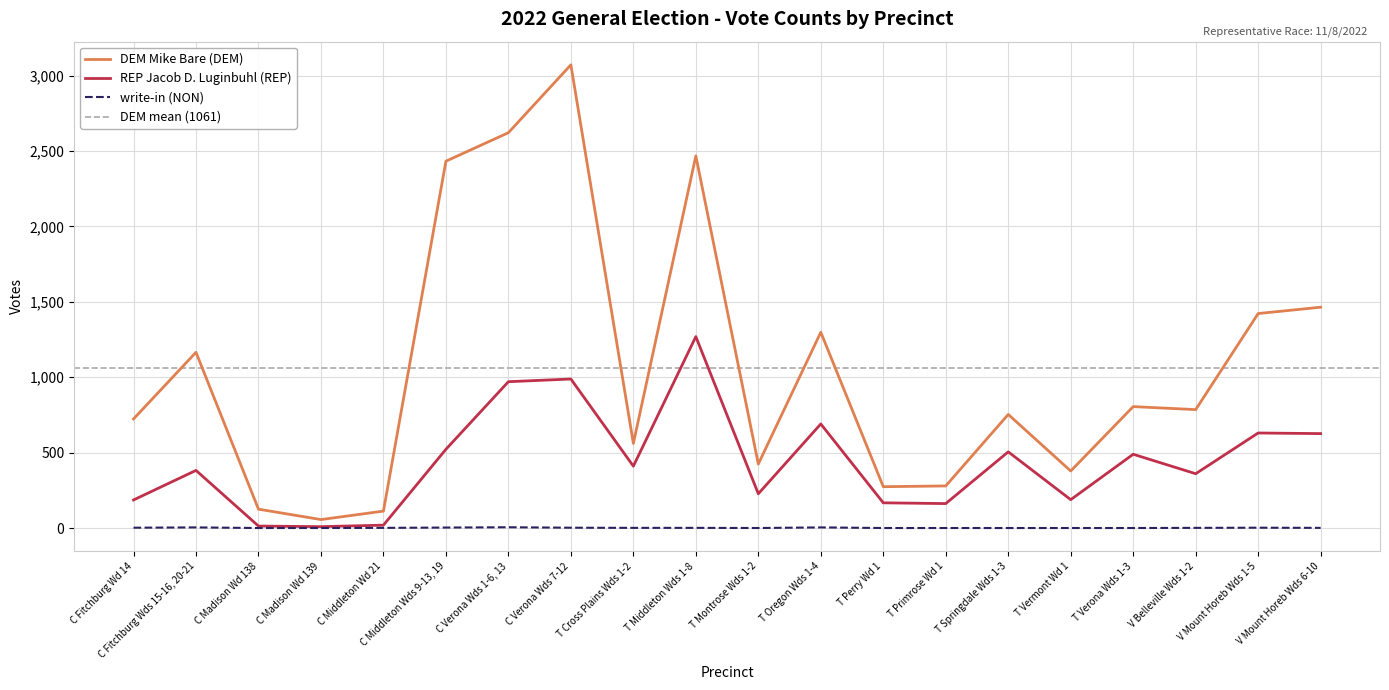

What is the total value across all series at C Verona Wds 7-12?

4061